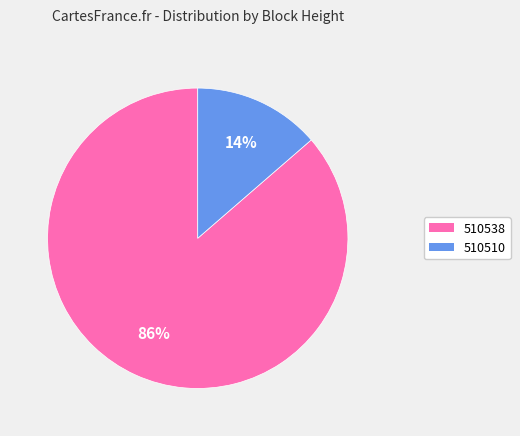

Which has a higher value, 510510 or 510538?

510538